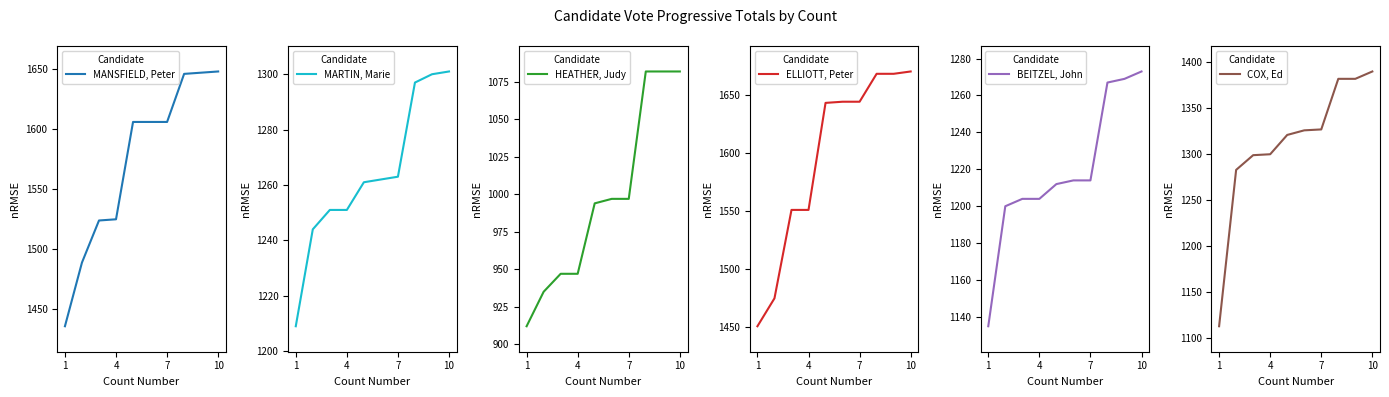

What is the difference between the highest and lowest values at 7?

604